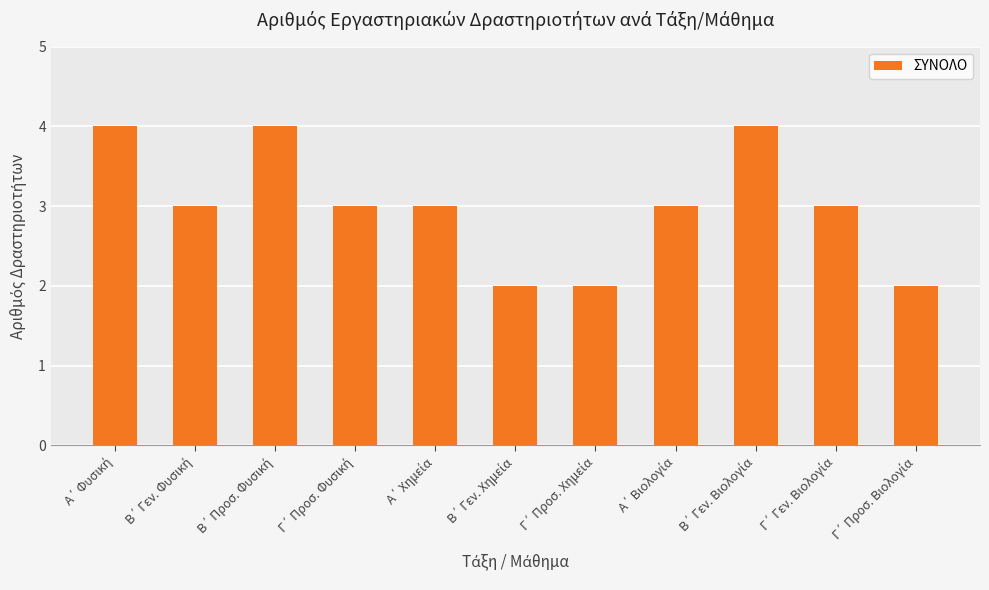

What is the greatest value displayed?

4